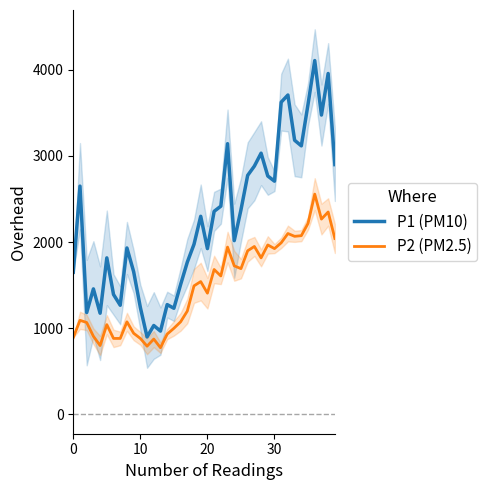

What is the total value across all series at 13?

1742.5